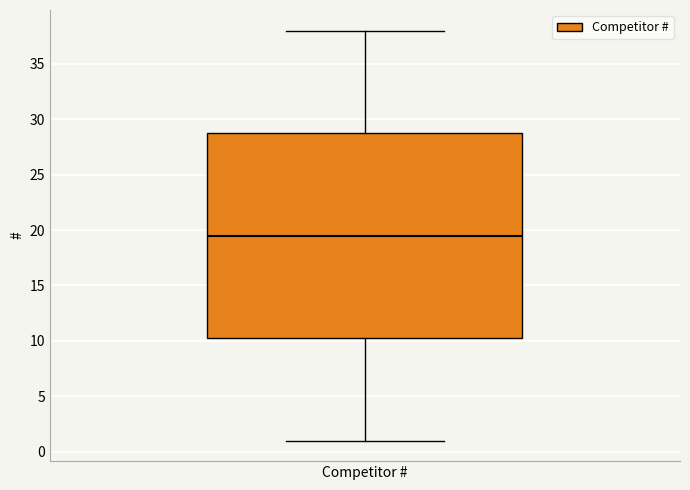

Read this box plot against the y-axis: the position of the median line, the range covered by the box, and the ends of both whiskers. The values are not printed on the chart, so give them approximately, as read against the axis.

median 19.5, box 10.5 to 29.0, whiskers 1.0 to 38.0